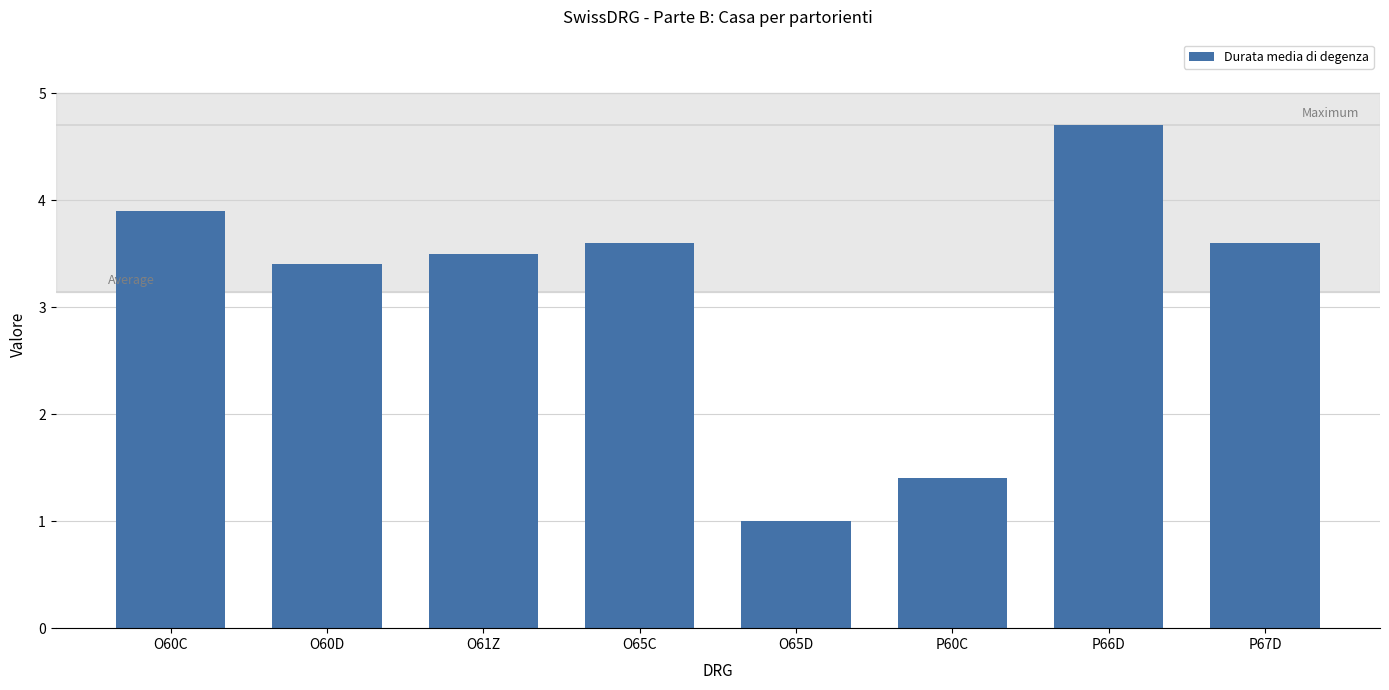

What is the change in value from O60D to O65D?

-2.4